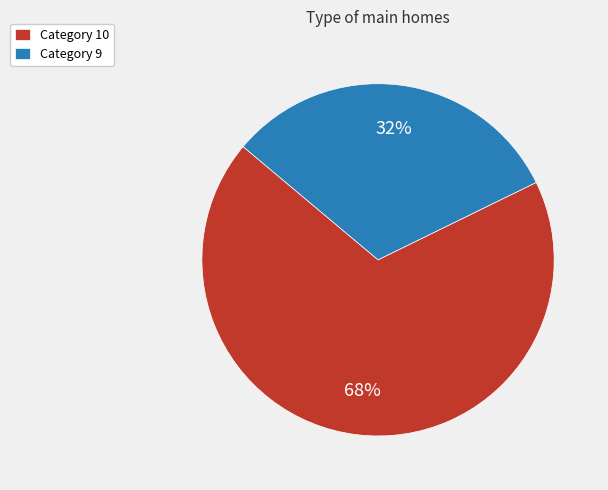

Is the sum of Category 10 and Category 9 greater than half?

Yes